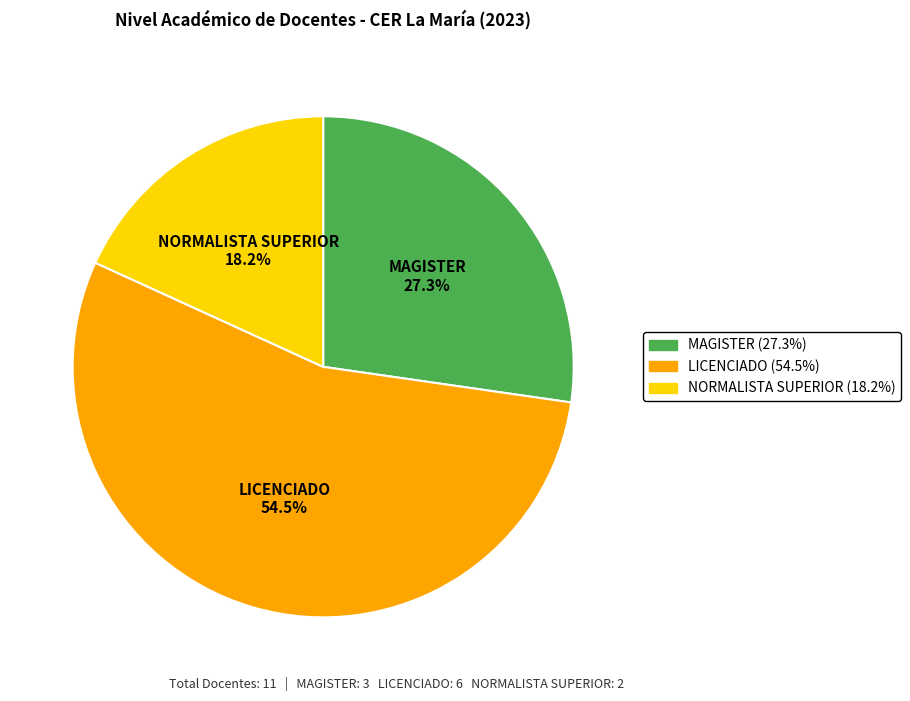

What percentage is the NORMALISTA SUPERIOR slice, to the nearest percent?

18%